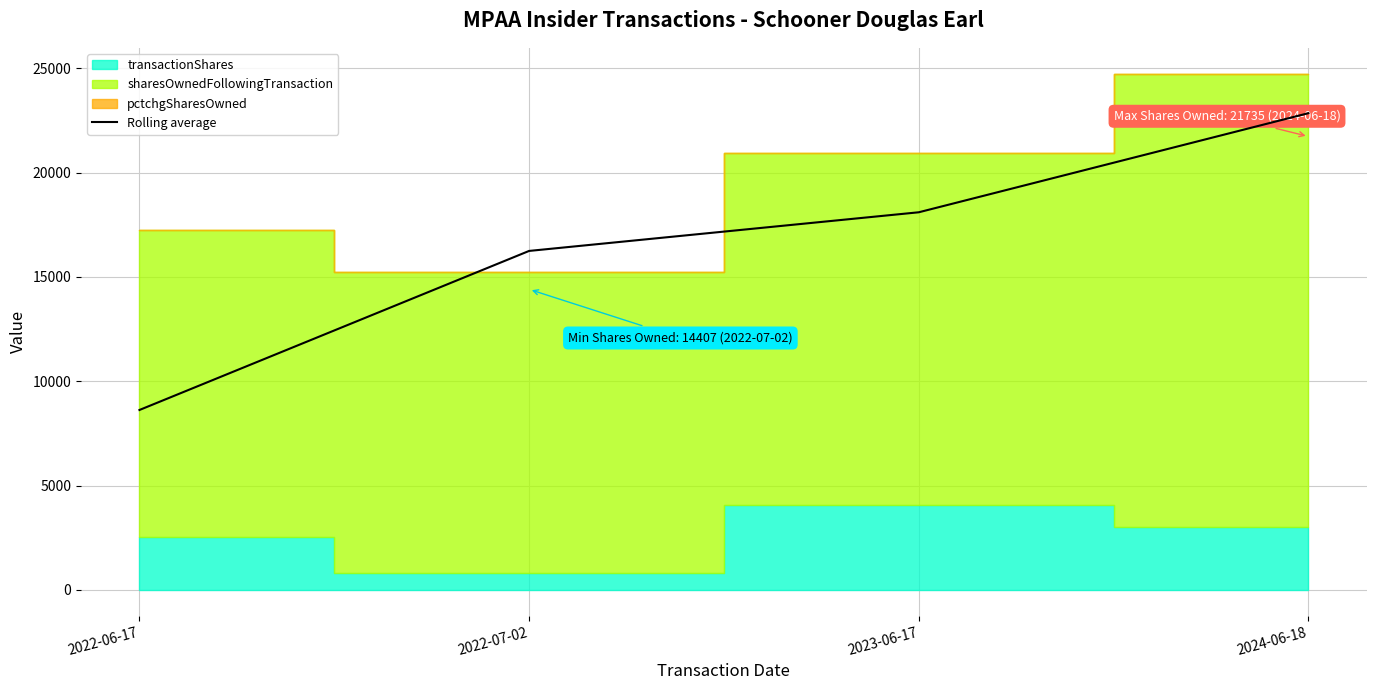

True or false: Rolling average has more than 0 interior local peaks.

False